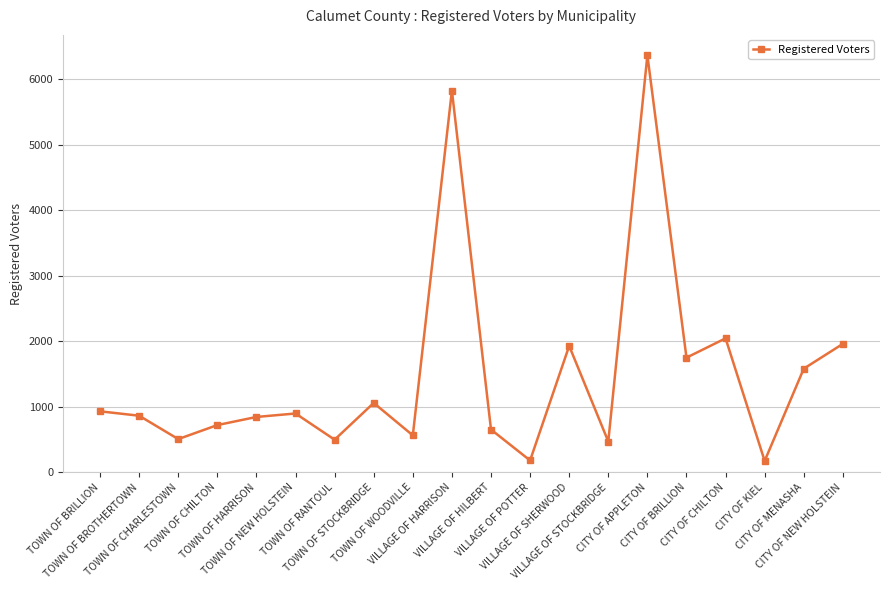

What is the smallest value displayed?

173